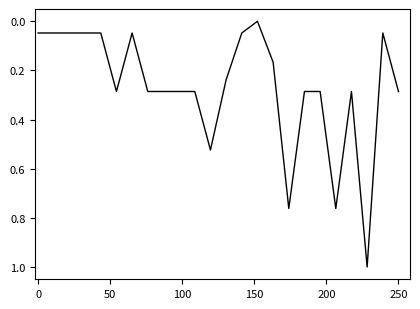

What is the difference between the maximum and minimum values?

1.0